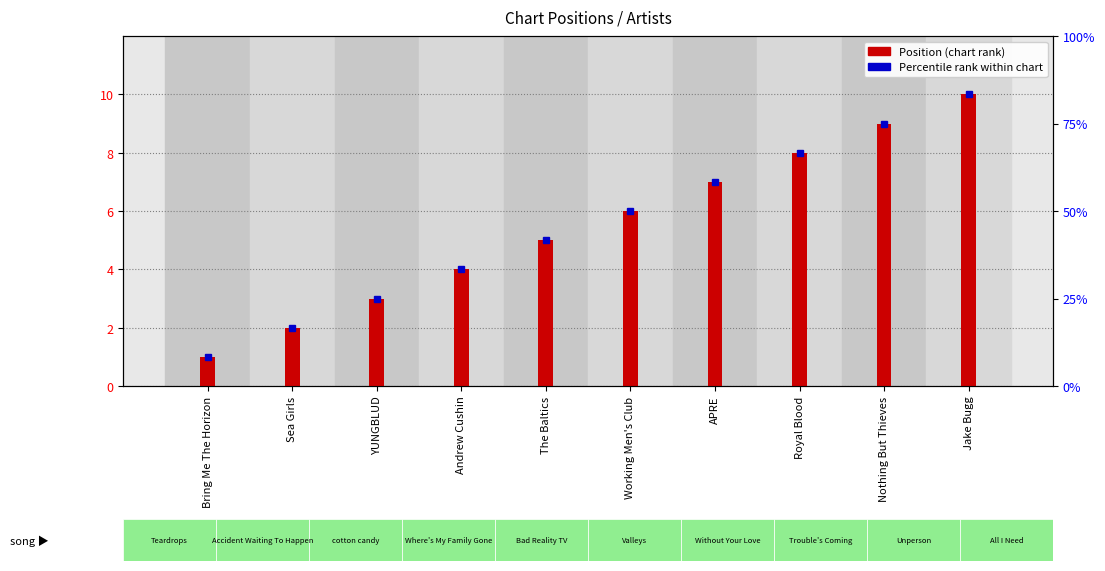

Rank the categories by value from lowest to highest.

Bring Me The Horizon, Sea Girls, YUNGBLUD, Andrew Cushin, The Baltics, Working Men's Club, APRE, Royal Blood, Nothing But Thieves, Jake Bugg